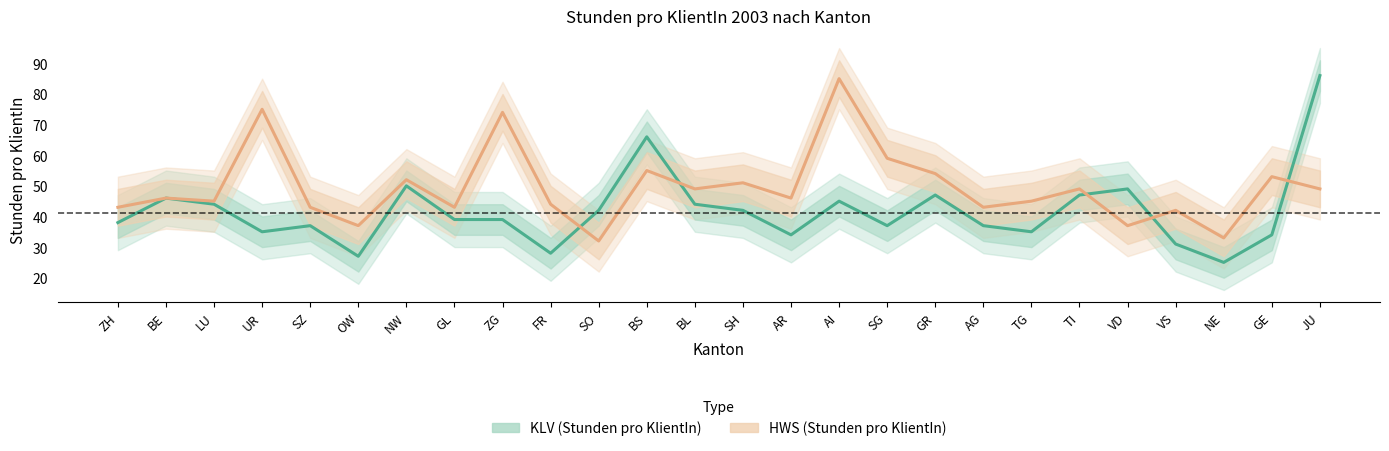

Where is the first local maximum for HWS (Stunden pro KlientIn)?

BE